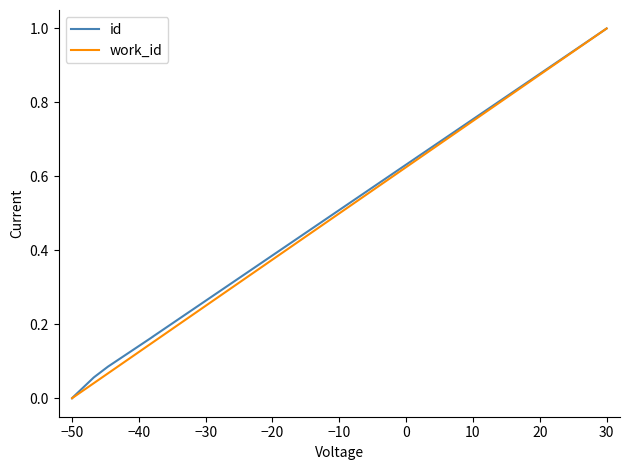

At how many categories does at least one series exceed 0?

9